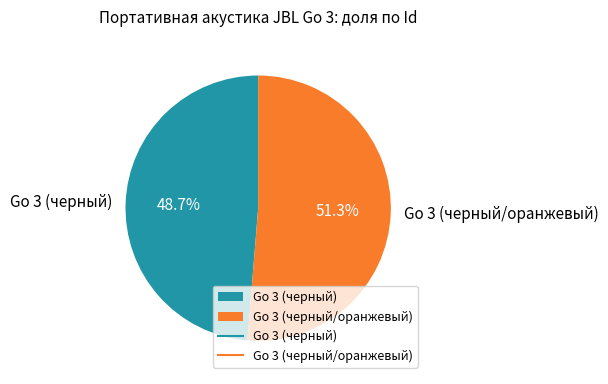

Is it true that Go 3 (черный) is 49% of the pie?

True